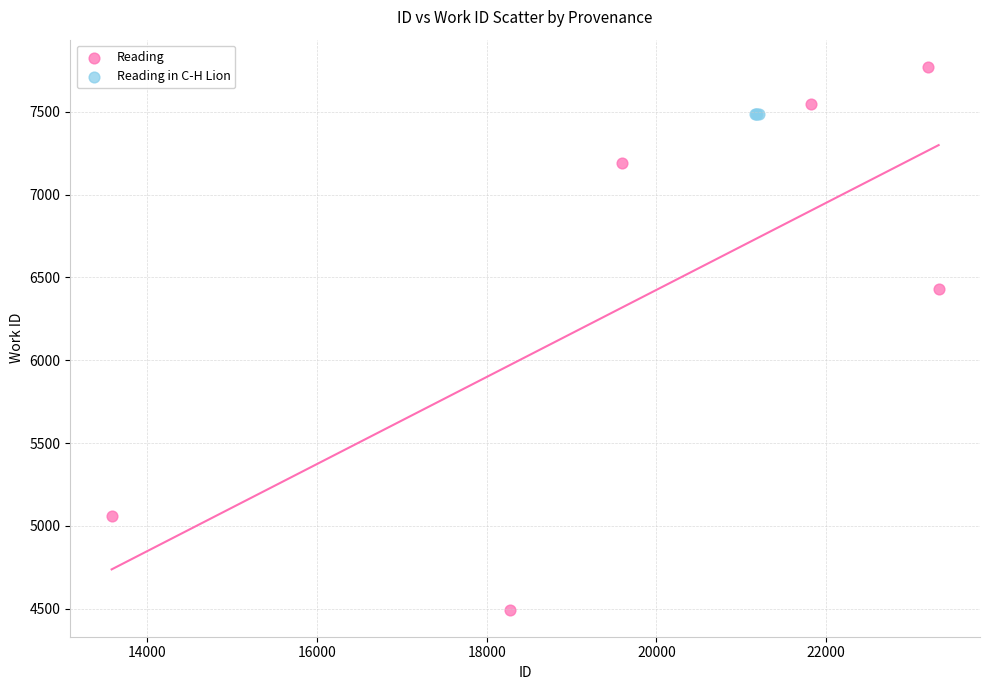

Which series contains the highest Y value?

Reading